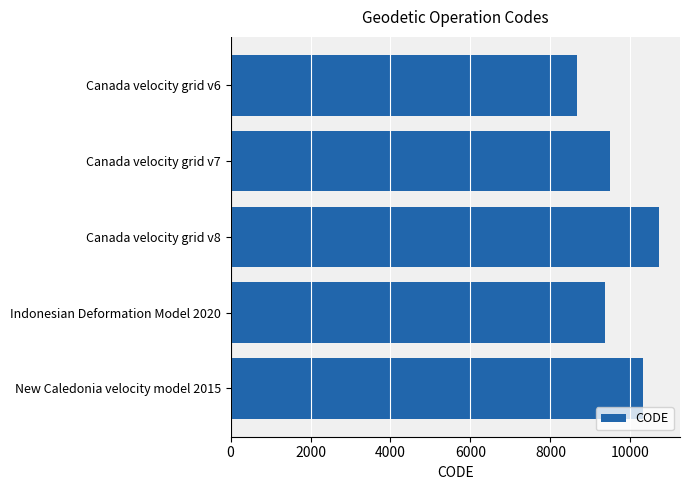

What is the change in value from Canada velocity grid v6 to Canada velocity grid v7?

+807